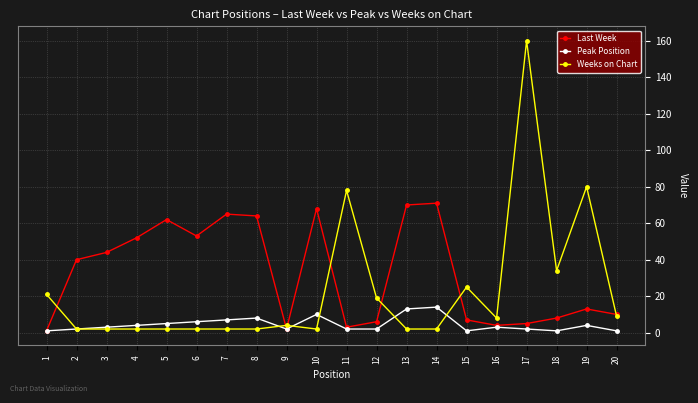

How many lines are shown in the chart?

3